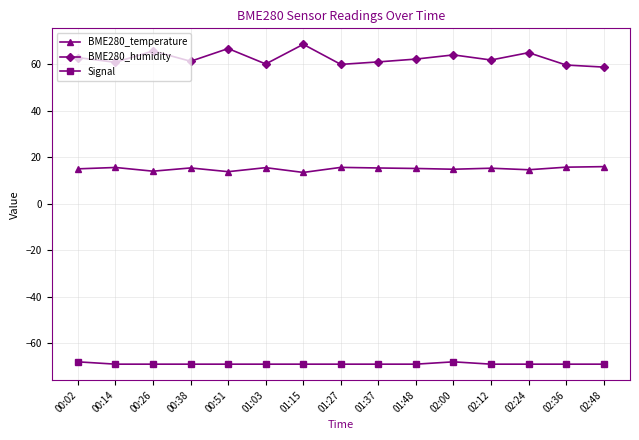

What position from the left is 02:00?

11